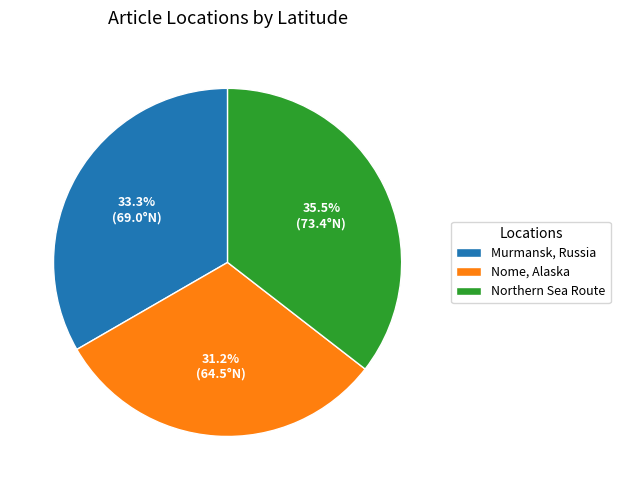

Does any single category account for the majority?

No